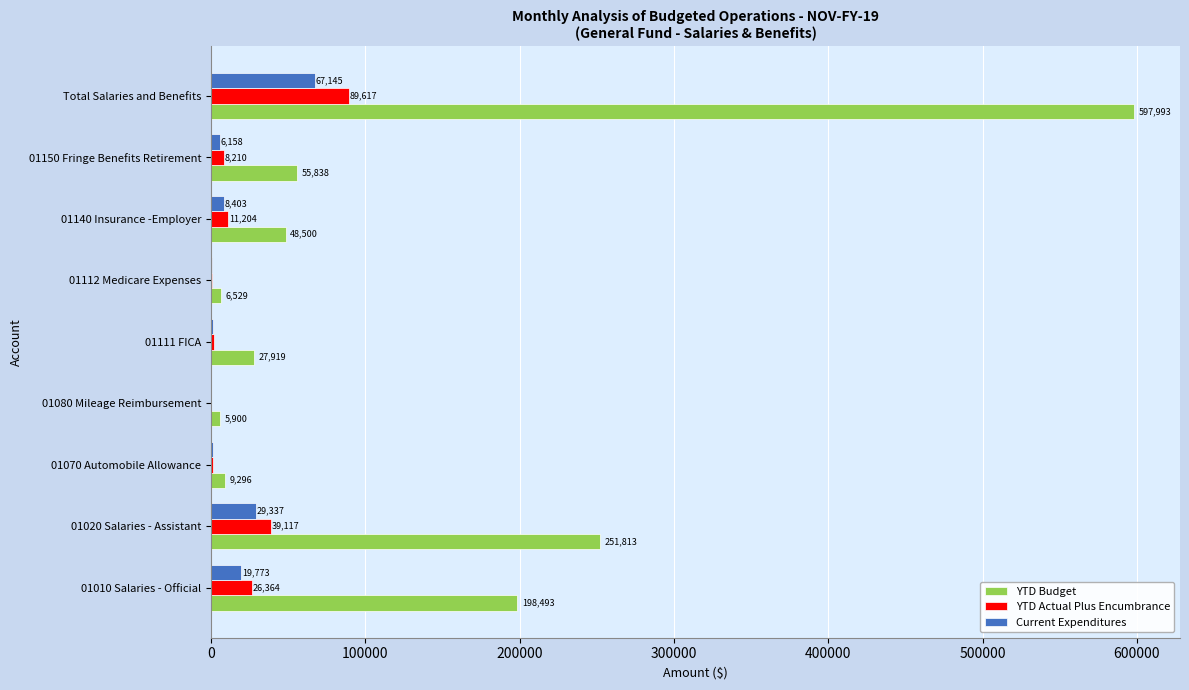

How many distinct data groups are displayed?

3